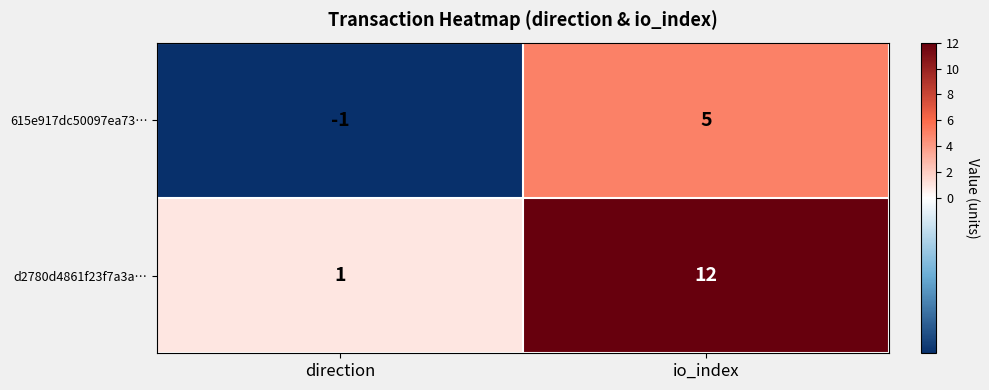

How many series are shown in this chart?

2